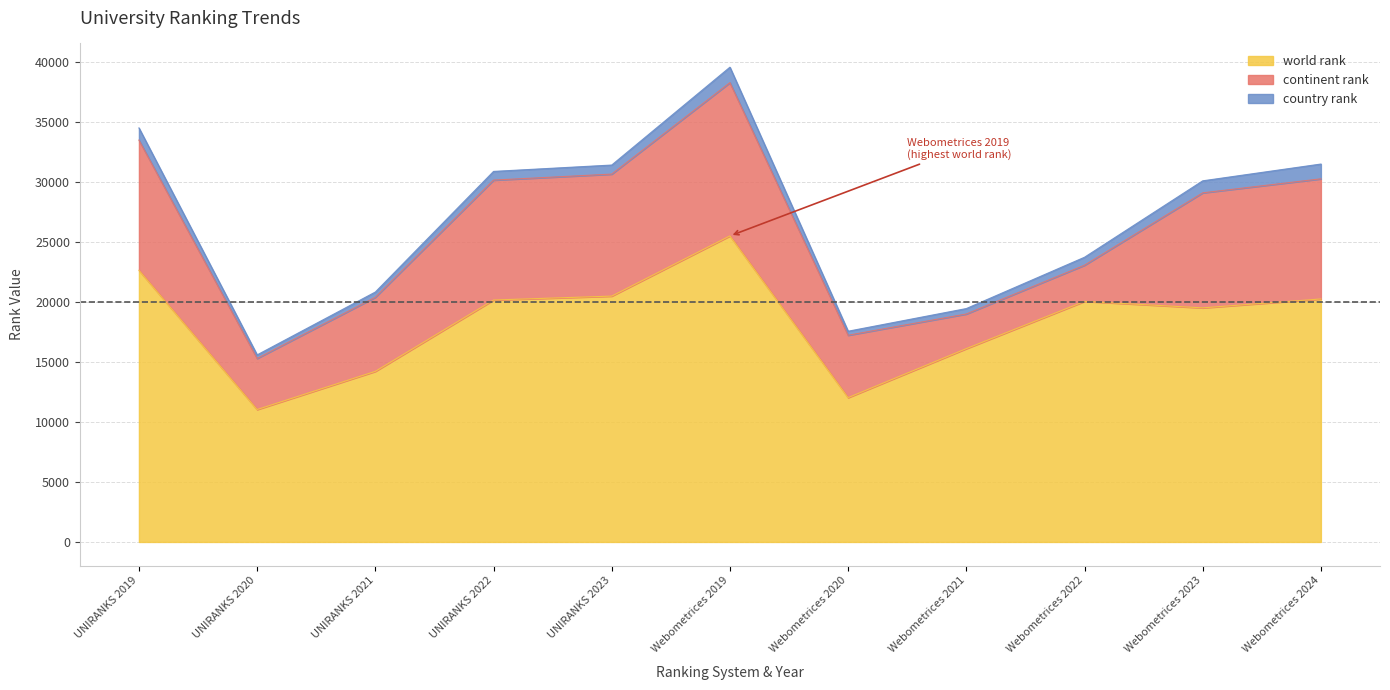

What is the total value across all series at Webometrices 2023?

30121